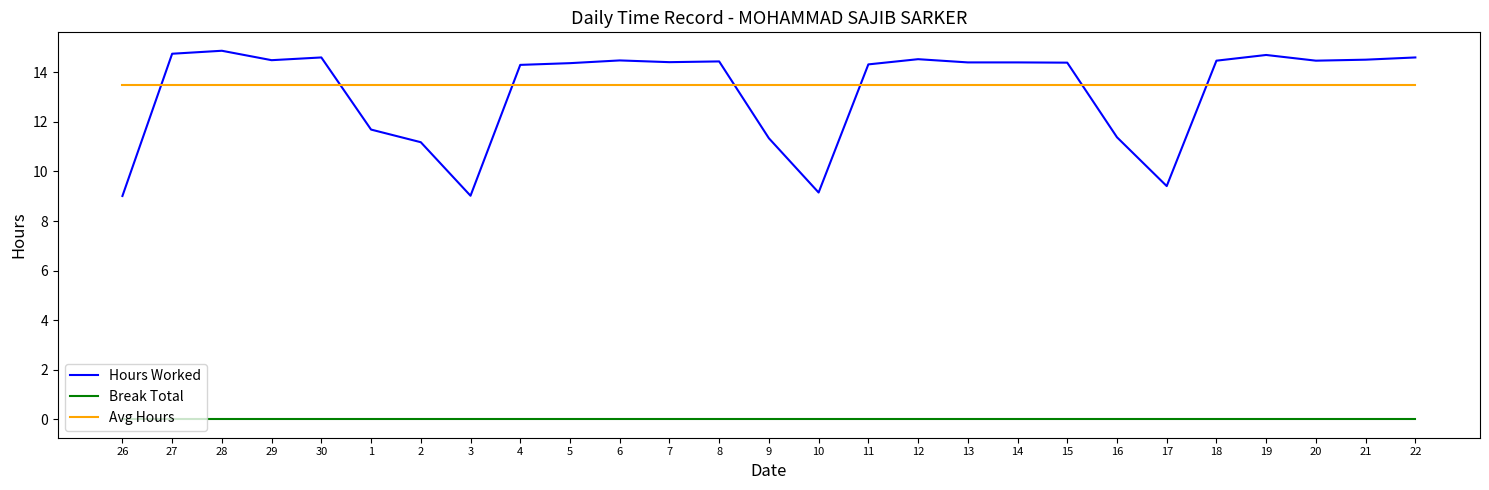

True or false: Avg Hours and Break Total intersect in this chart.

False